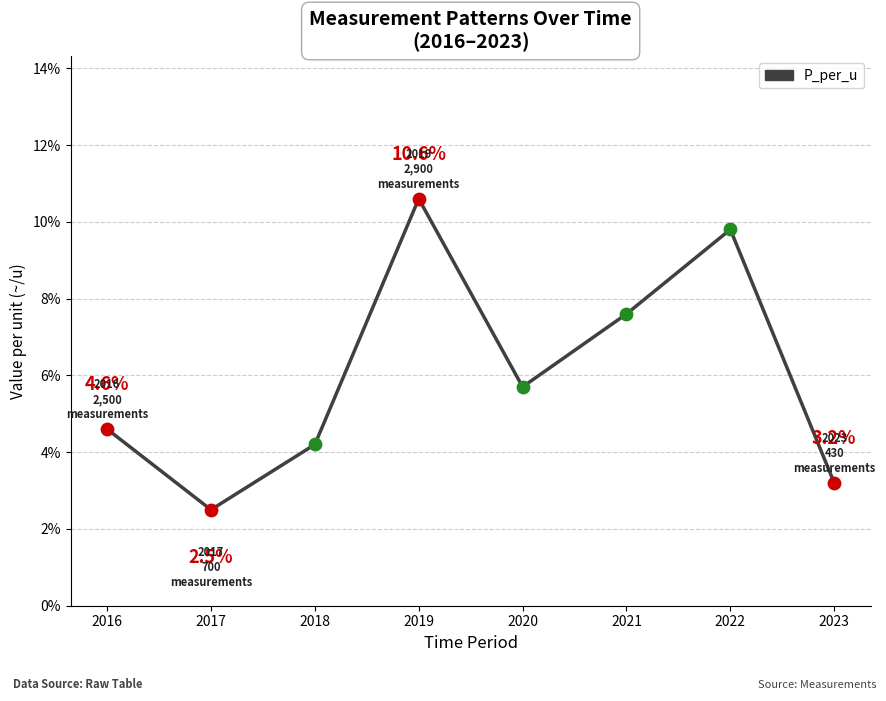

What is the ratio of the value at 2016 to the value at 2018?

1.1